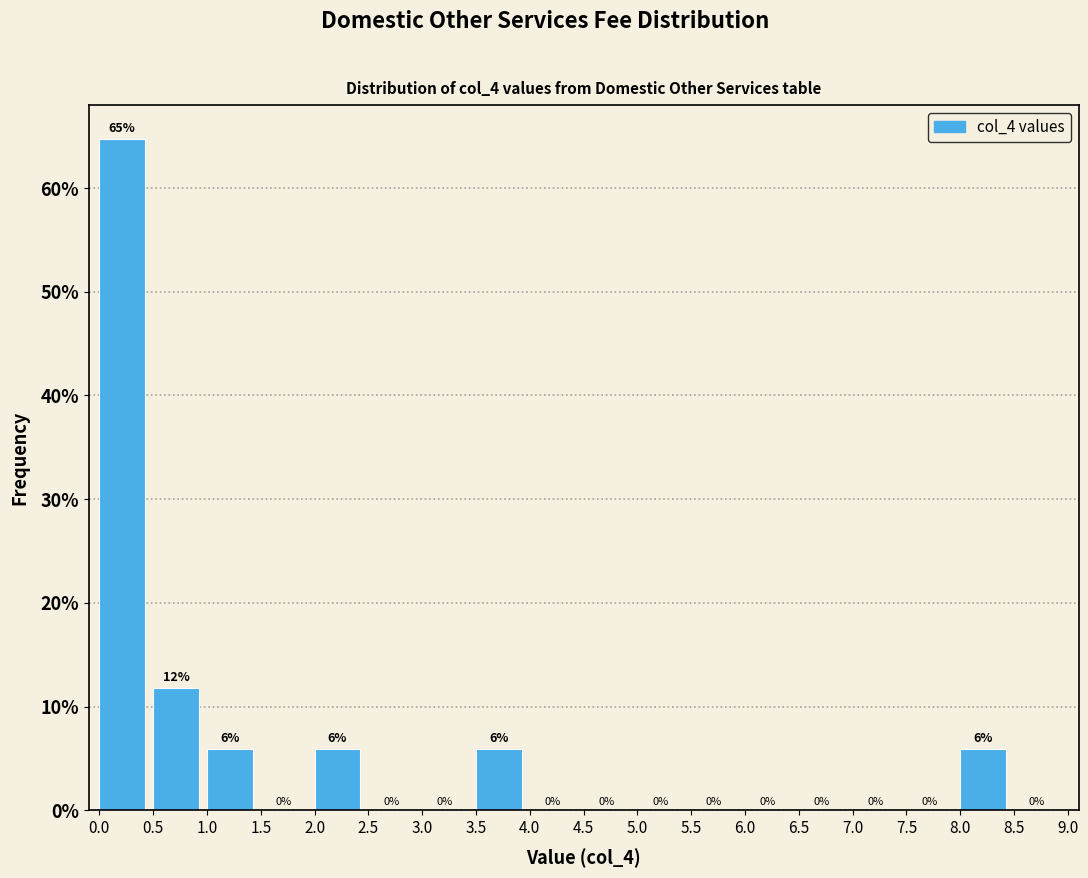

Which range on the x-axis has the tallest bar?

0.0 to 0.5